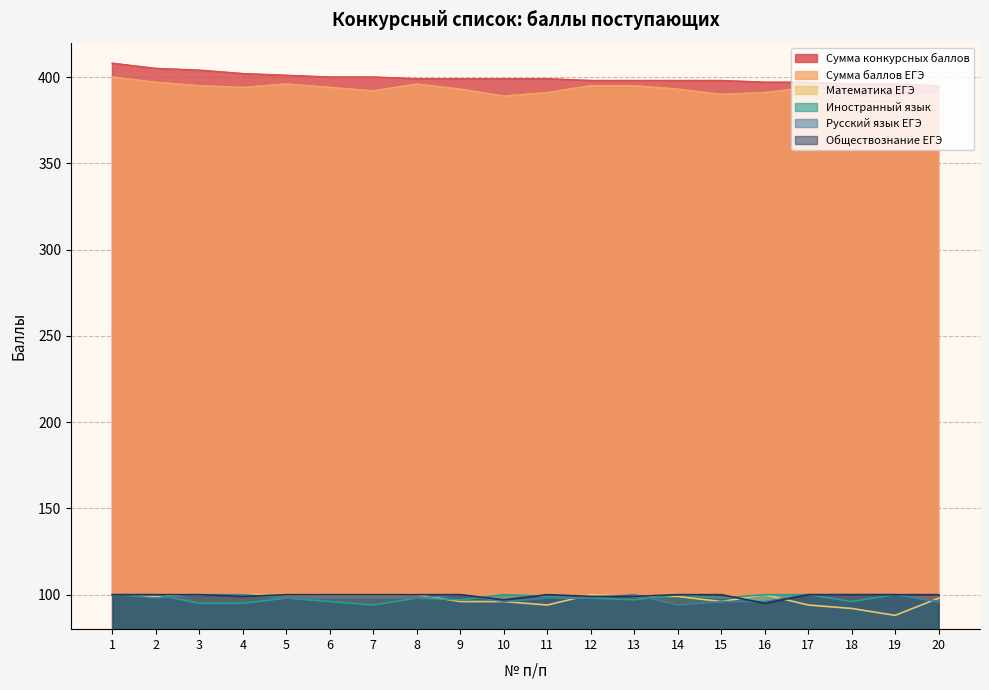

Is the value of Сумма конкурсных баллов at 1 greater than the value of Математика ЕГЭ at 8?

Yes